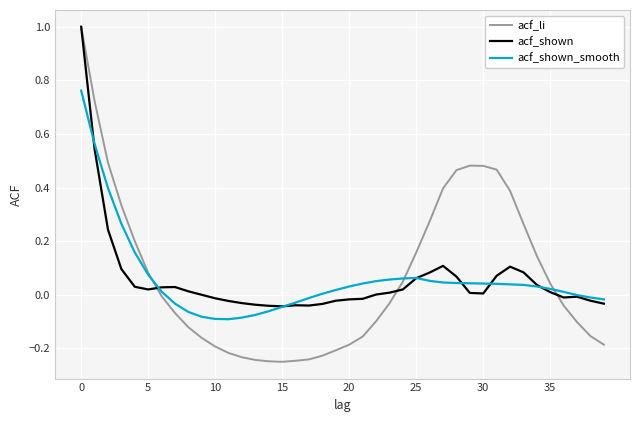

Which series has the largest range (max minus min)?

acf_li